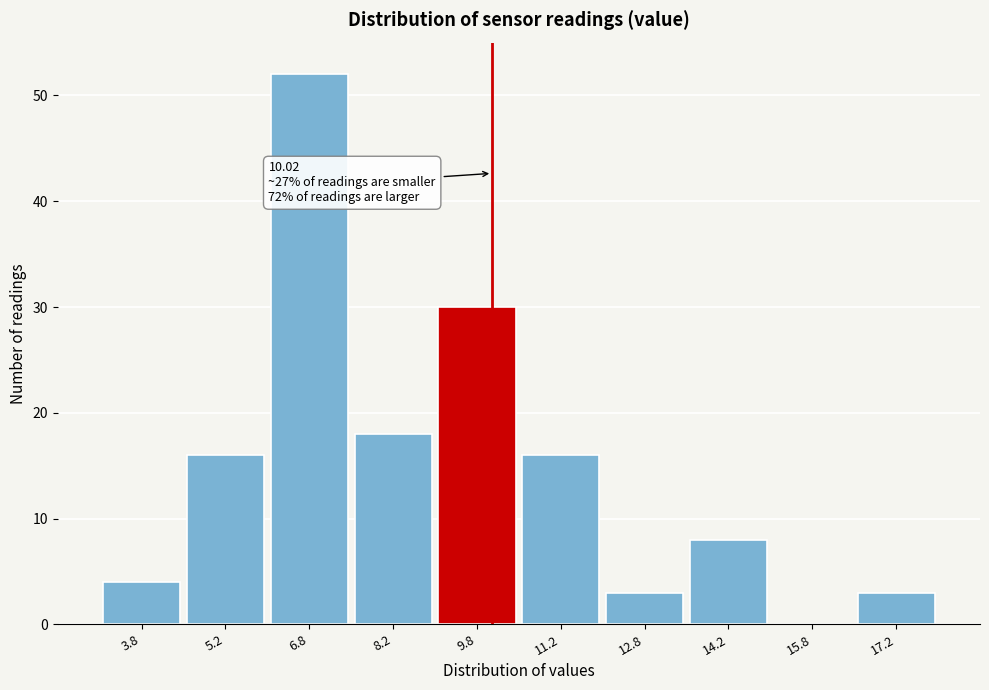

Which range on the x-axis has the tallest bar?

6.0 to 7.5